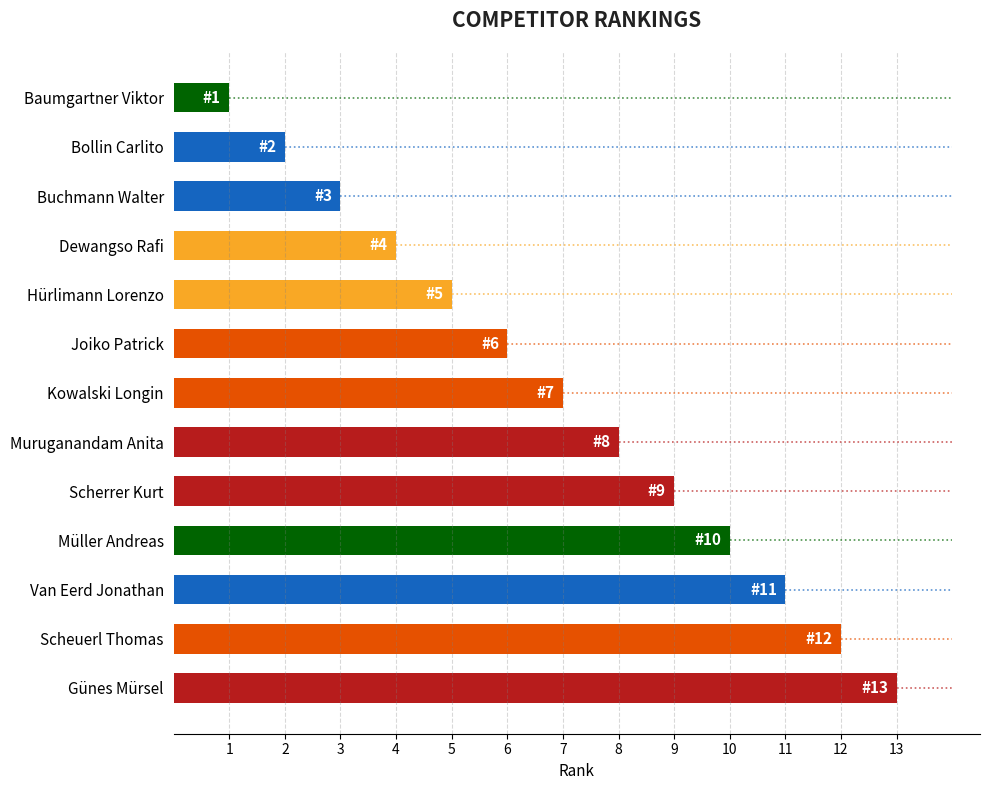

How many data points are less than 7?

6